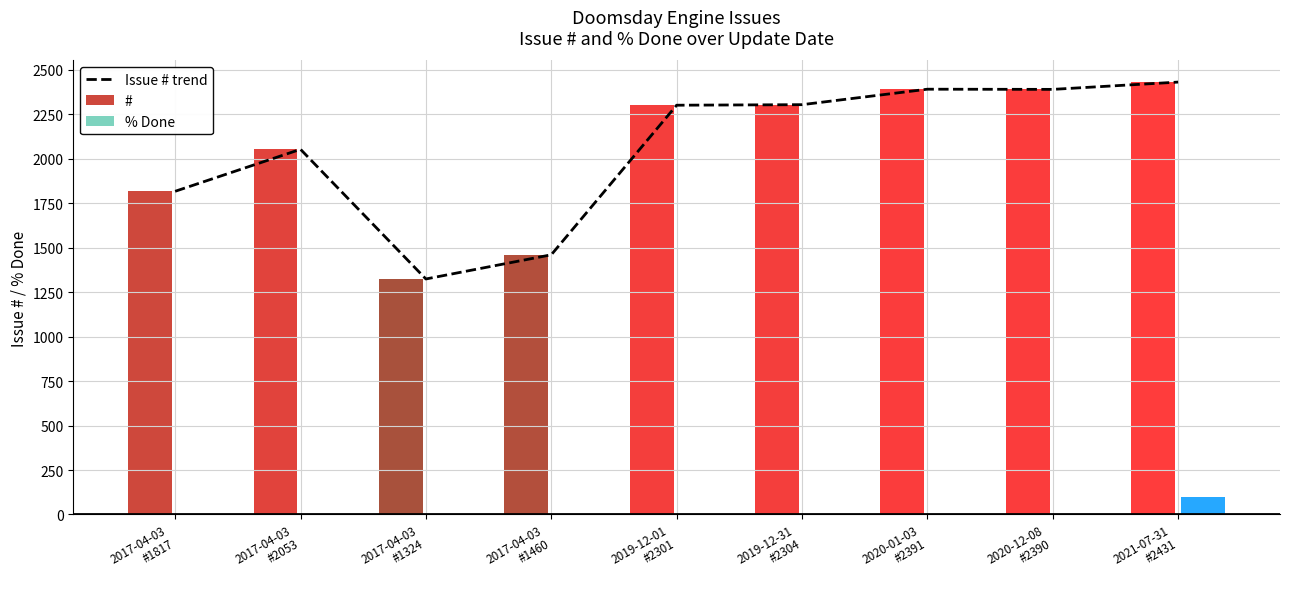

What are all the series names shown in the legend?

Issue # trend, #, % Done